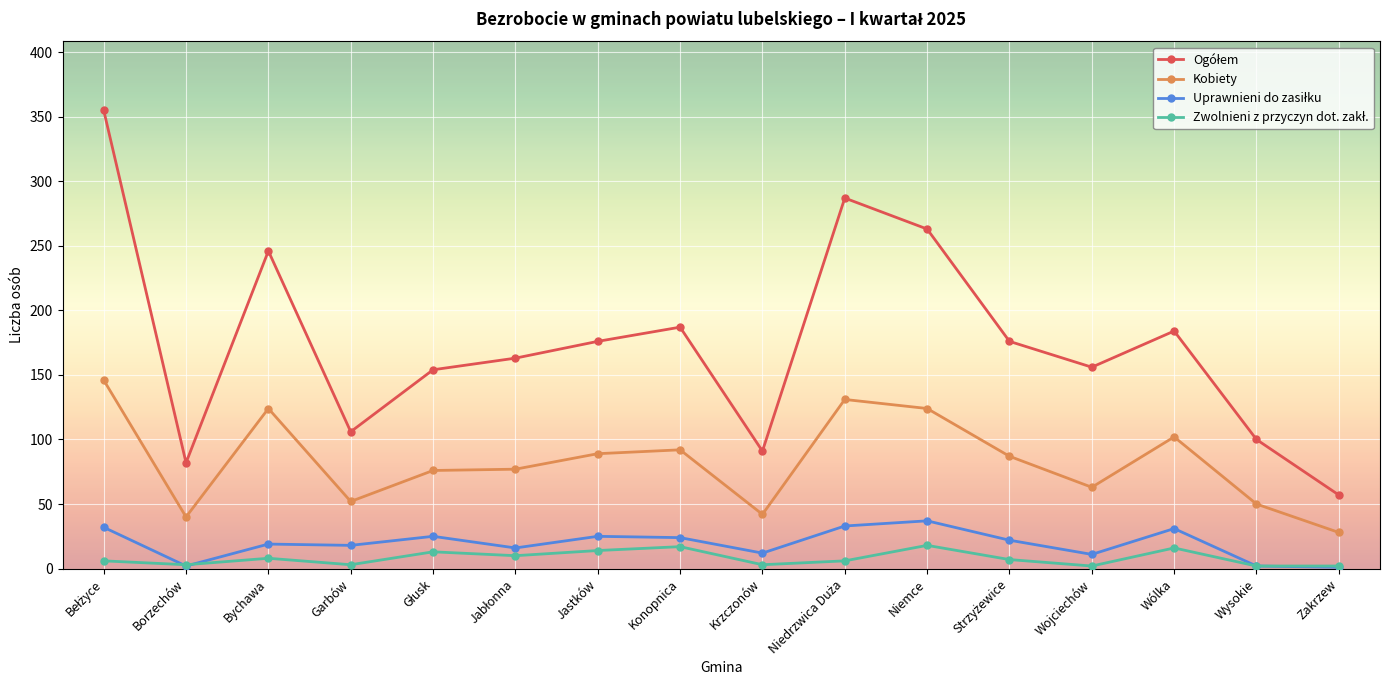

At which category does Kobiety reach its first local peak?

Bychawa